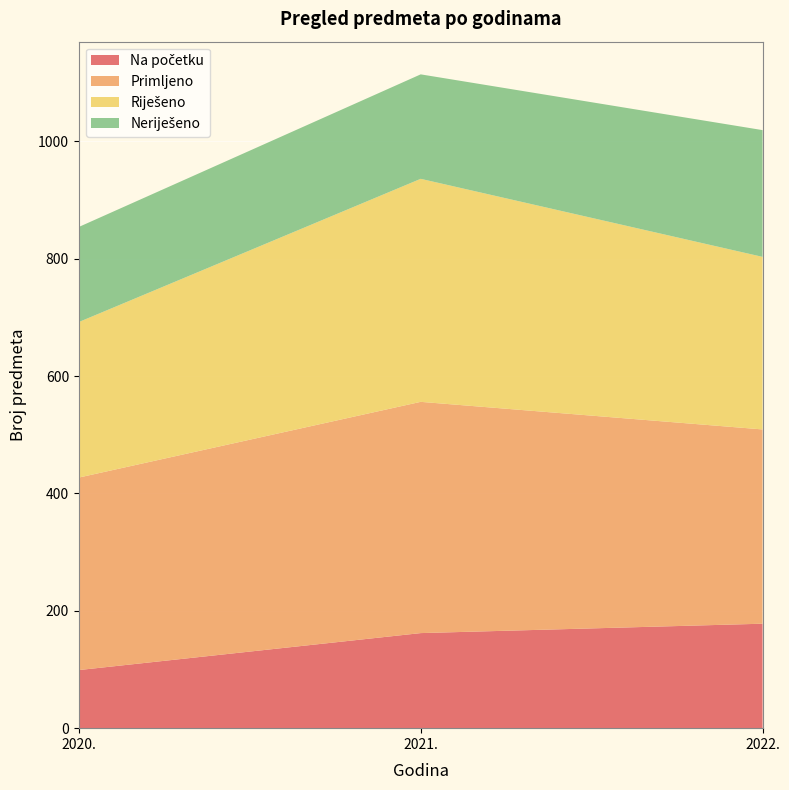

Reading left to right, transcribe all the data shown in this chart.

Na početku: 99	162	178
Primljeno: 328	394	331
Riješeno: 265	380	294
Neriješeno: 162	178	216